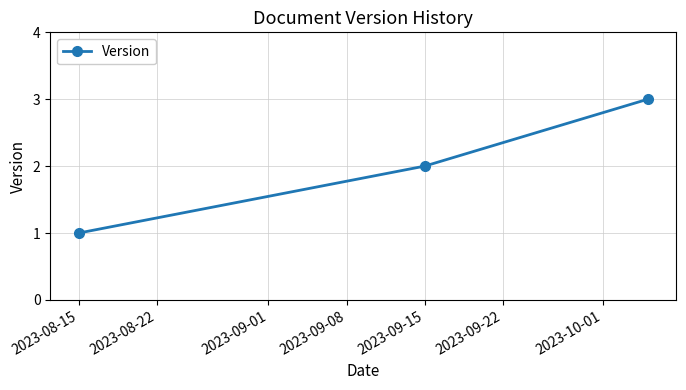

What is the greatest value displayed?

3